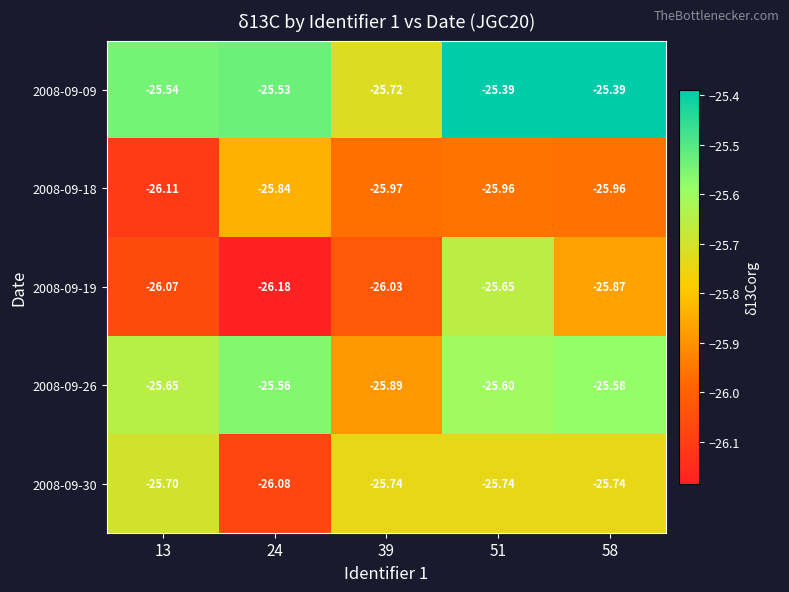

Is the value of 2008-09-30 at 24 greater than the value of 2008-09-09 at 58?

No